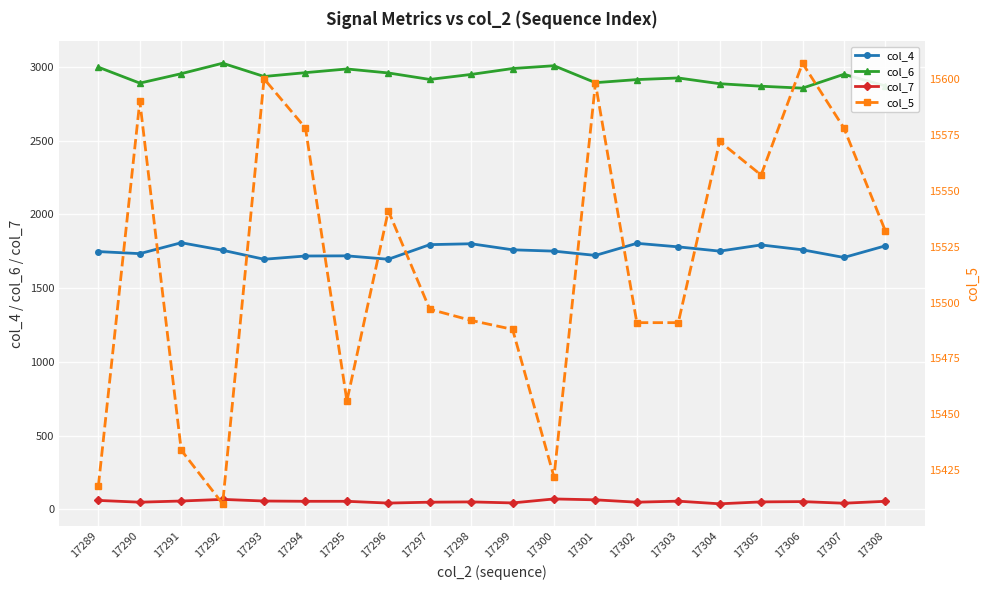

Between 17290 and 17295, which series saw the biggest shift?

col_5